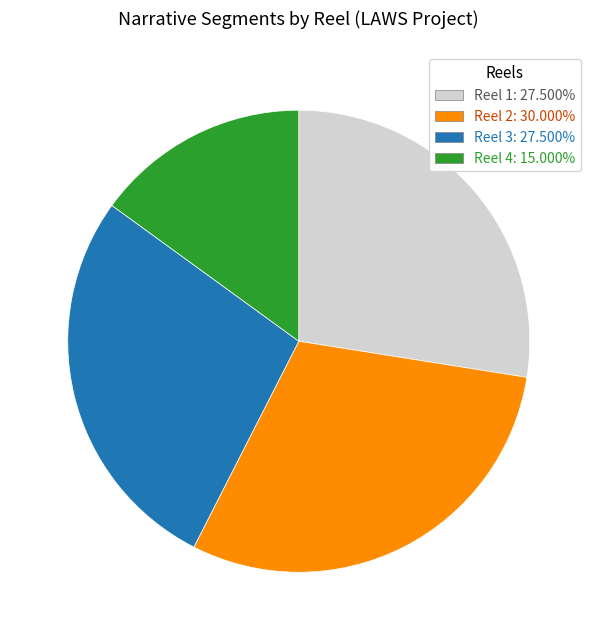

The Reel 2 slice represents 18% of the pie. True or false?

False